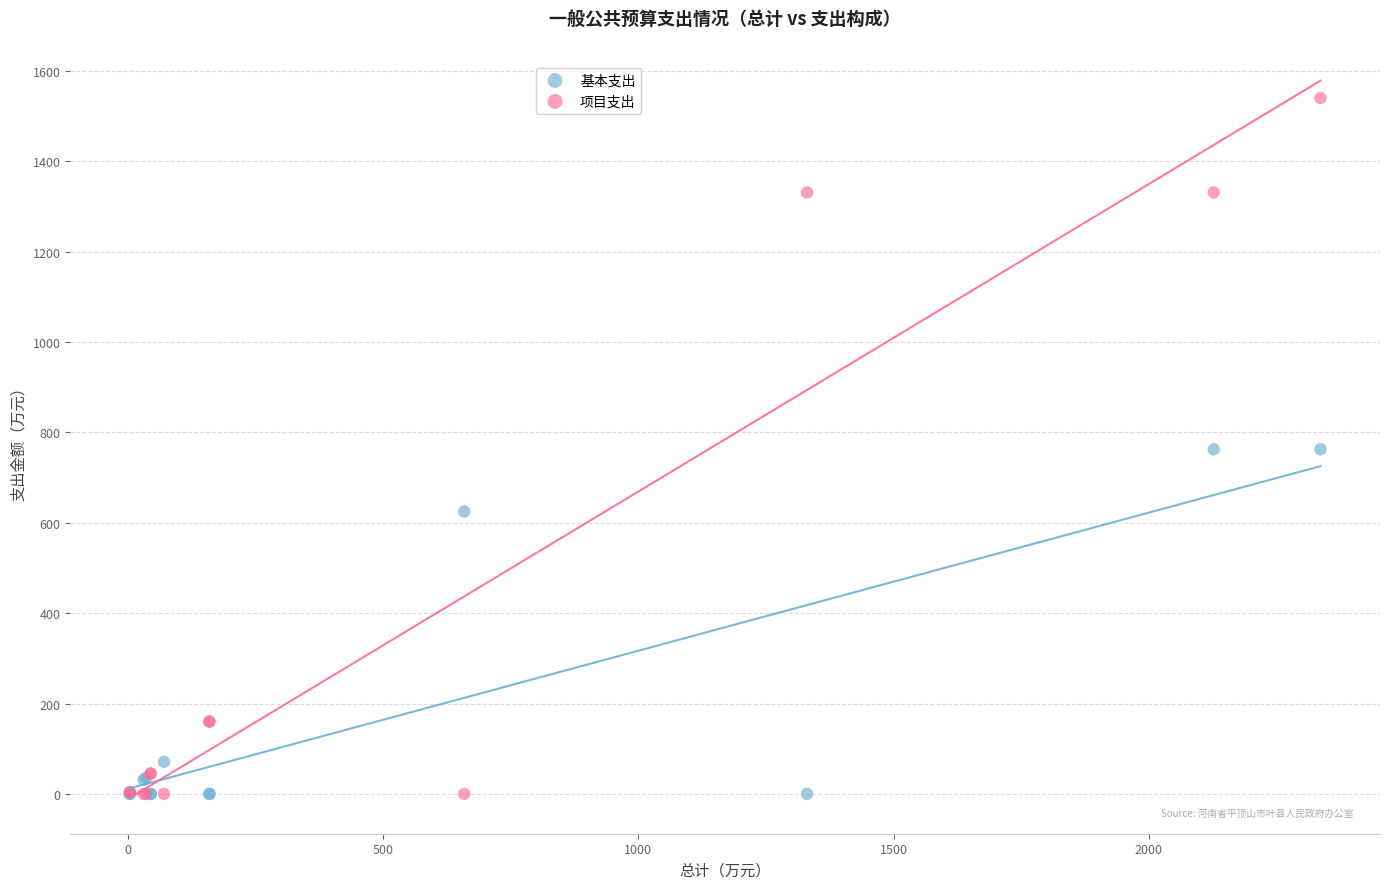

Which series has the largest Y range (max minus min)?

项目支出